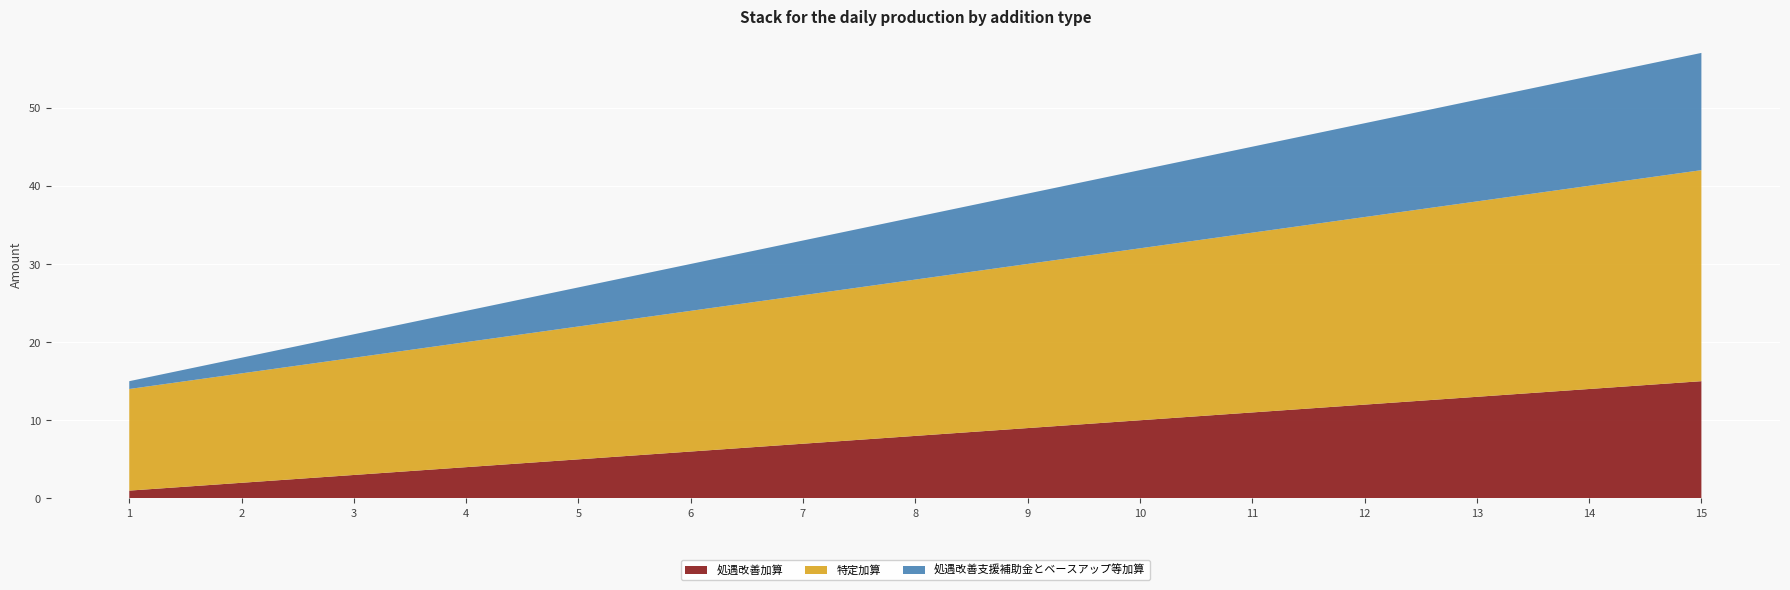

Reading left to right, list all the values displayed in this chart.

処遇改善加算: 1=1	2=2	3=3	4=4	5=5	6=6	7=7	8=8	9=9	10=10	11=11	12=12	13=13	14=14	15=15
特定加算: 1=13	2=14	3=15	4=16	5=17	6=18	7=19	8=20	9=21	10=22	11=23	12=24	13=25	14=26	15=27
処遇改善支援補助金とベースアップ等加算: 1=1	2=2	3=3	4=4	5=5	6=6	7=7	8=8	9=9	10=10	11=11	12=12	13=13	14=14	15=15